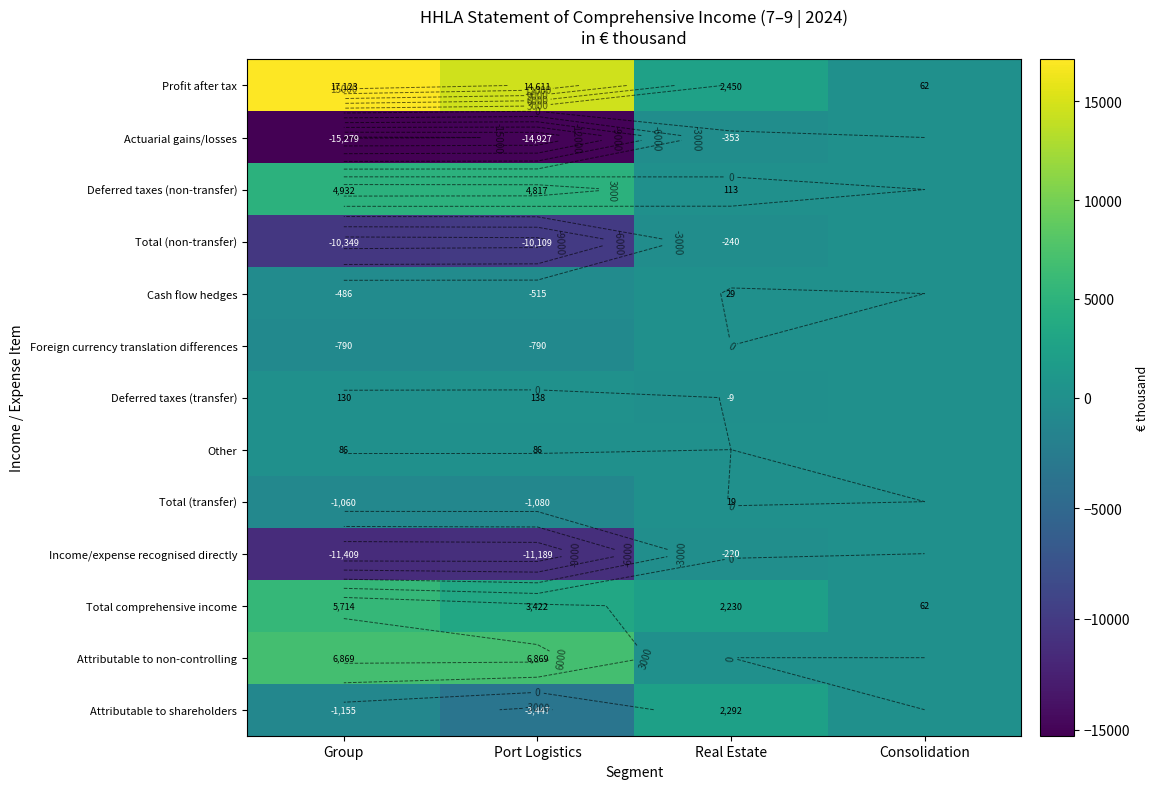

Rank the categories by Profit after tax value from highest to lowest.

Group, Port Logistics, Real Estate, Consolidation